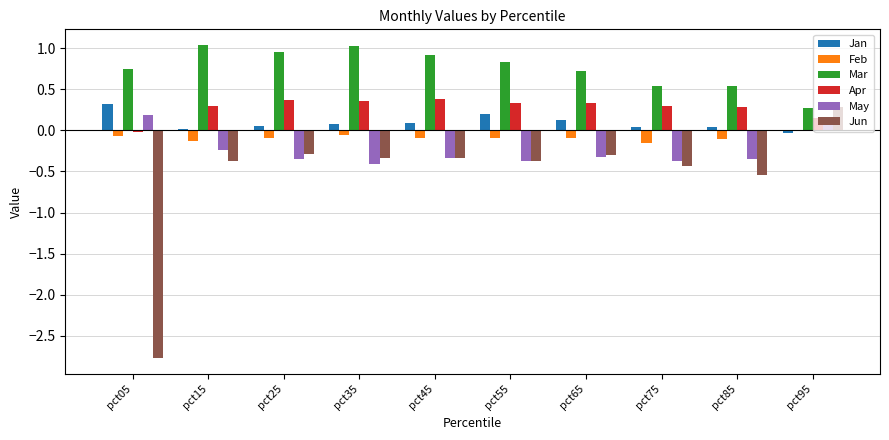

Is it true that May equals -0.4 at pct35?

True